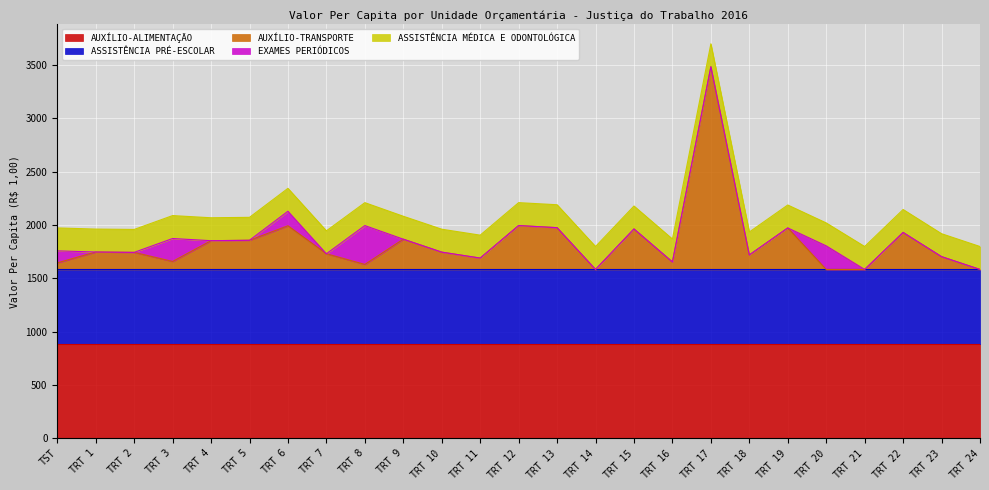

Is the value of AUXÍLIO-ALIMENTAÇÃO at TRT 6 greater than the value of ASSISTÊNCIA MÉDICA E ODONTOLÓGICA at TRT 6?

Yes